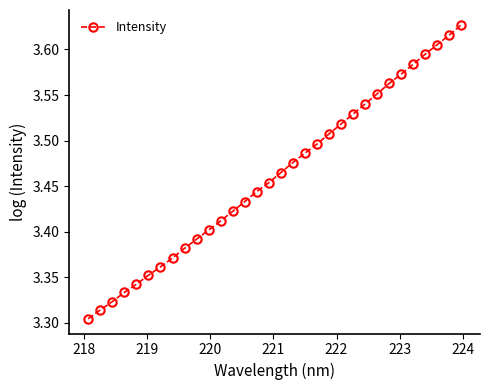

What is the difference between the maximum and second lowest values?

0.3